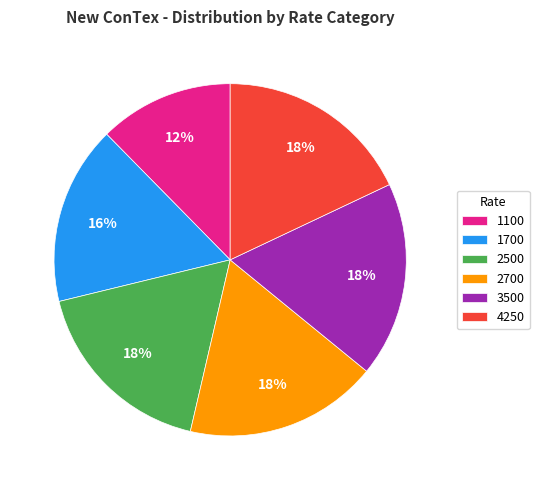

To the nearest percent, what portion does 1100 represent?

12%